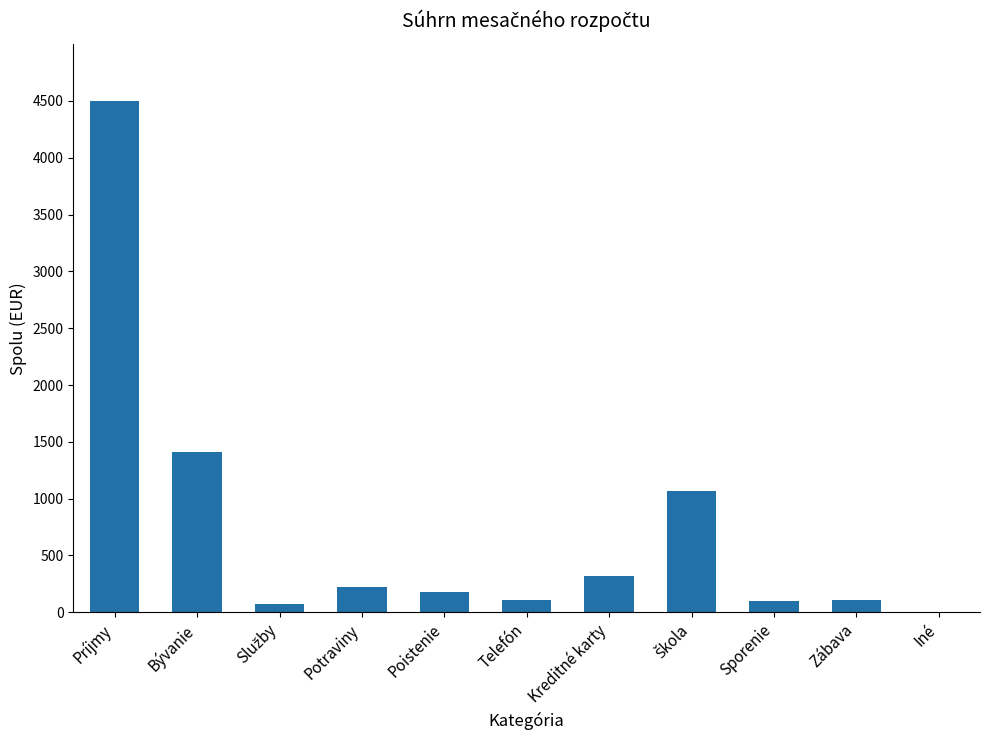

What is the change in value from Telefón to Kreditné karty?

+211